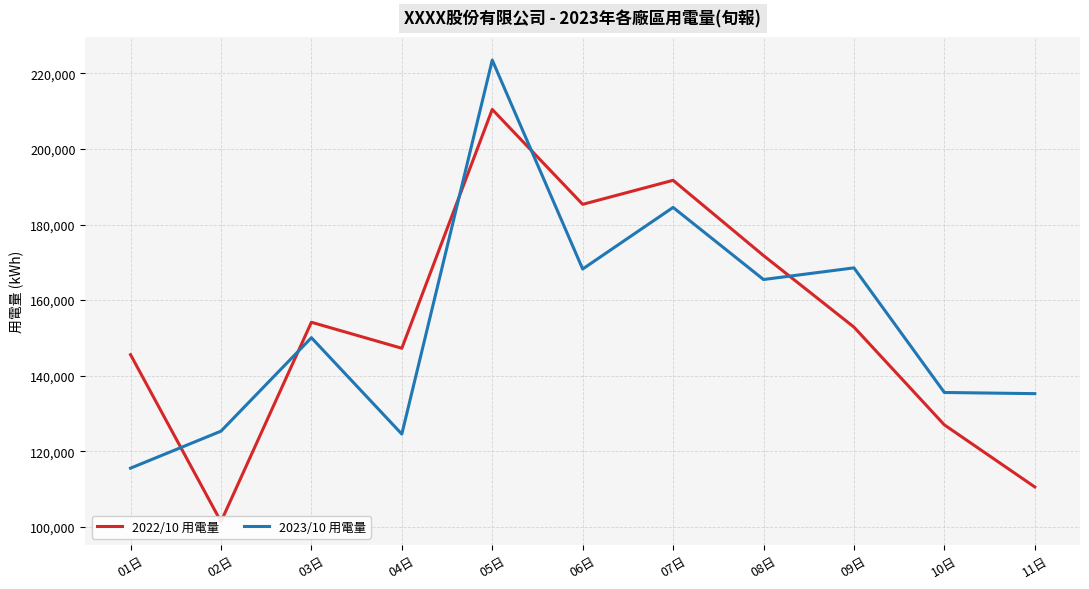

Is this an area chart (filled region under the line)?

No